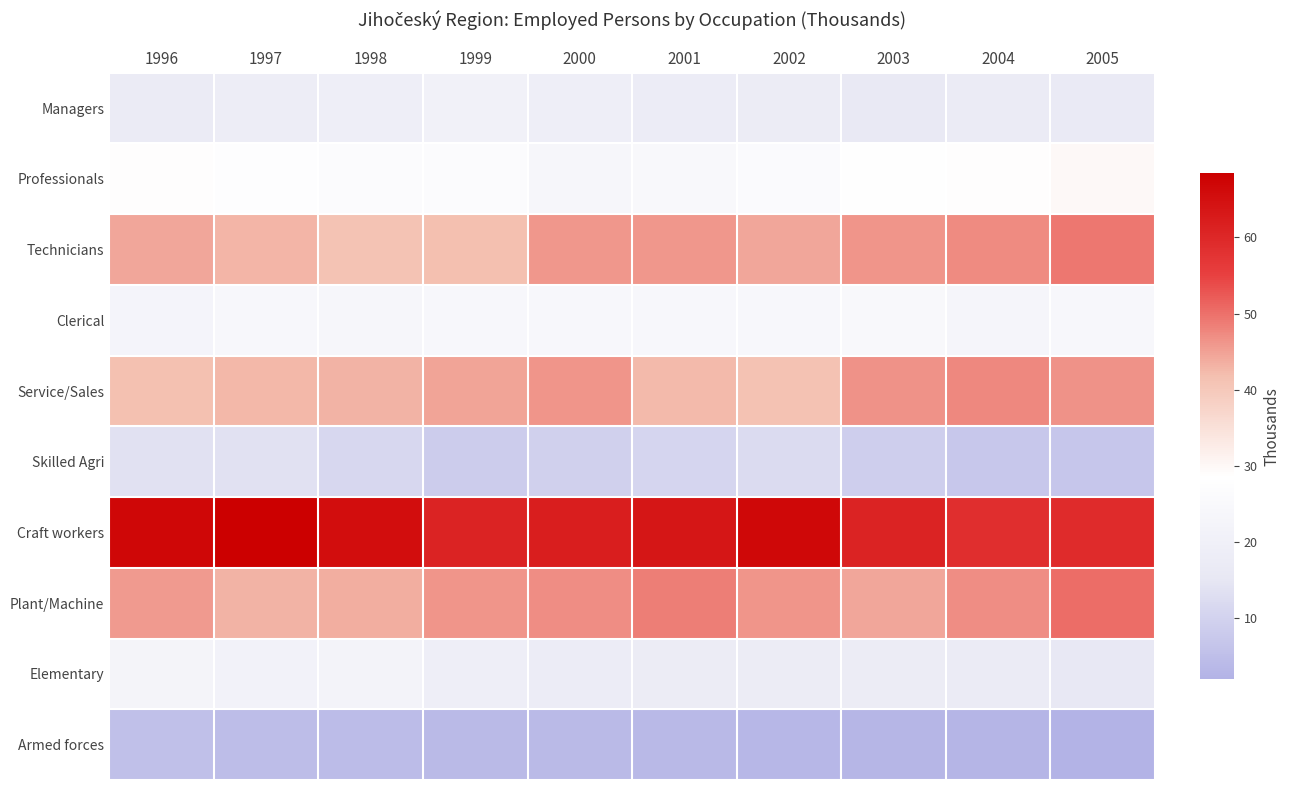

Rank the series by their maximum value, from lowest to highest.

Armed forces, Skilled Agri, Managers, Elementary, Clerical, Professionals, Service/Sales, Technicians, Plant/Machine, Craft workers